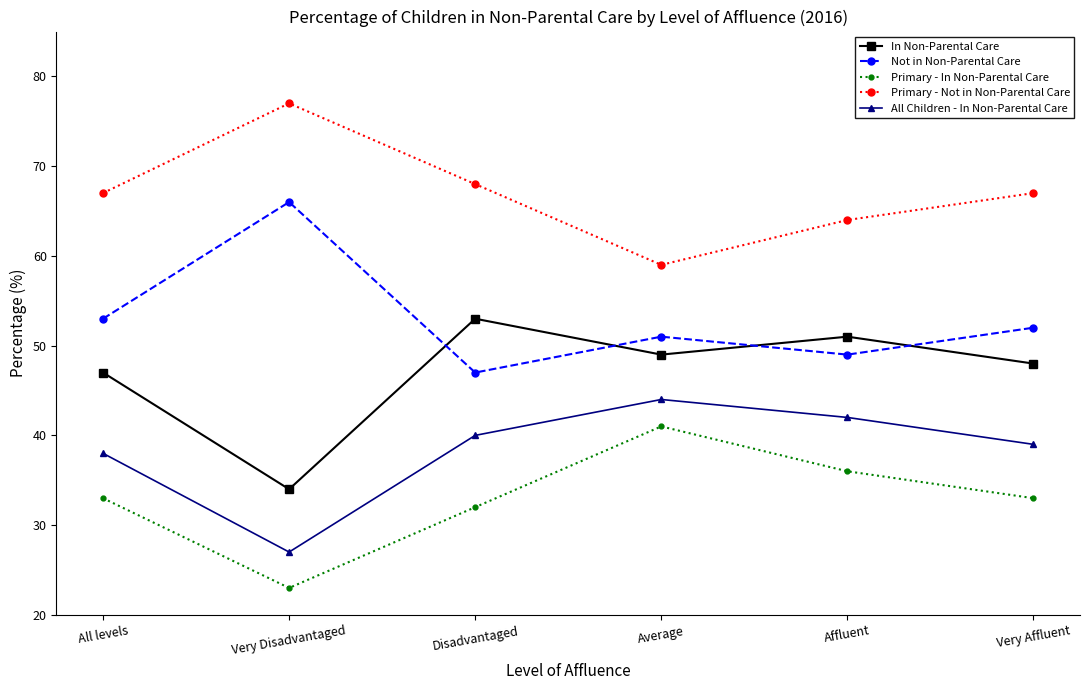

At which label does All Children - In Non-Parental Care reach its peak?

Average